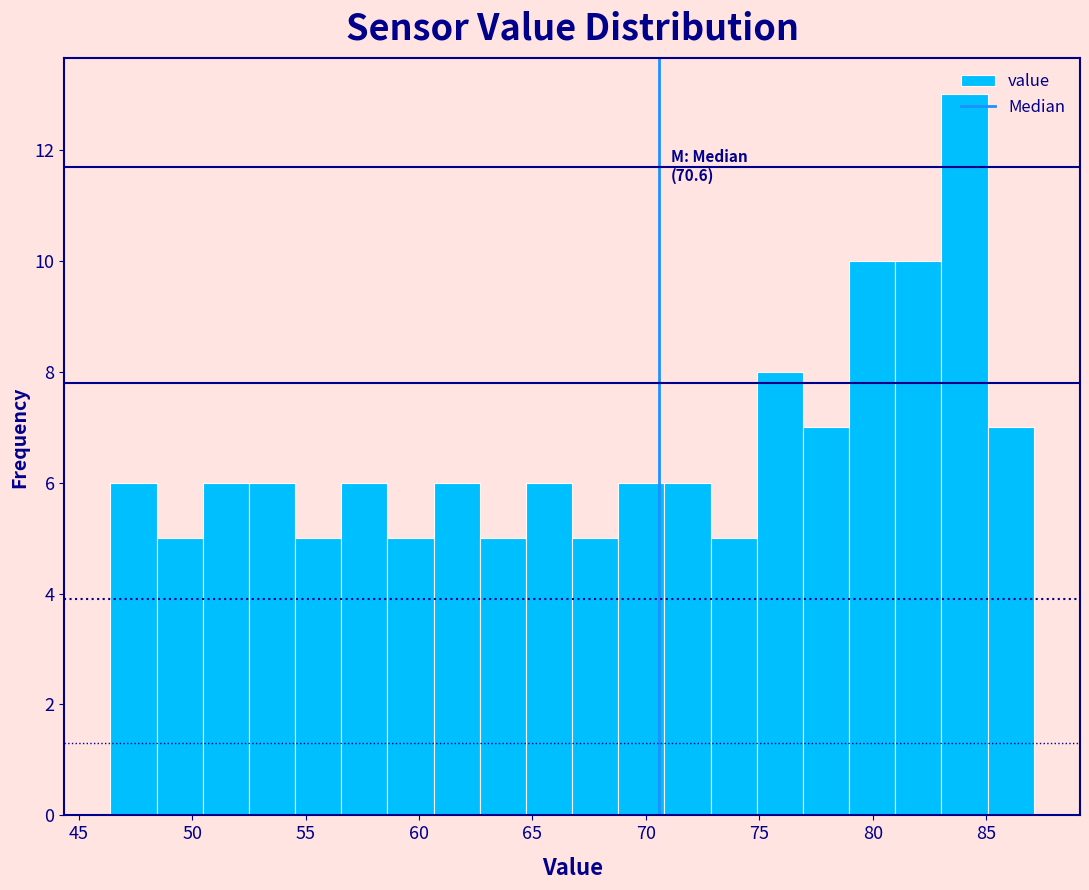

Which range on the x-axis has the tallest bar?

83.0 to 85.0